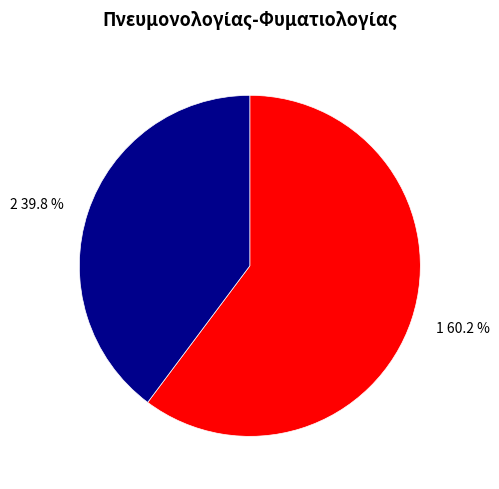

Which category has the biggest portion of the pie?

1